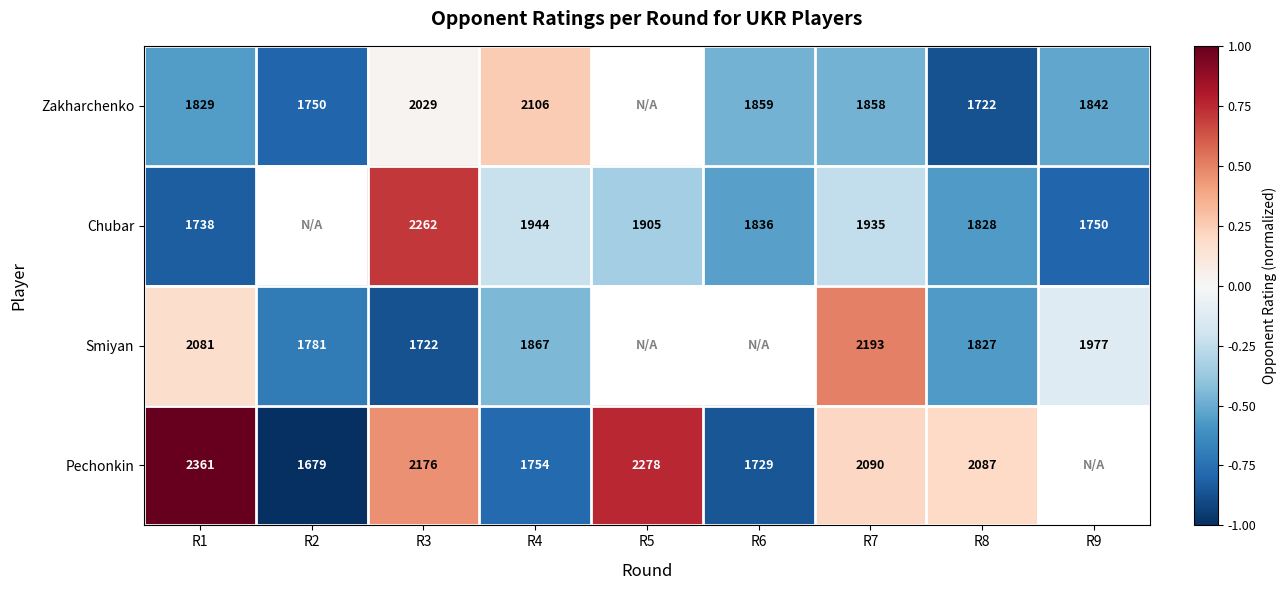

At which label does Chubar reach its minimum?

R1